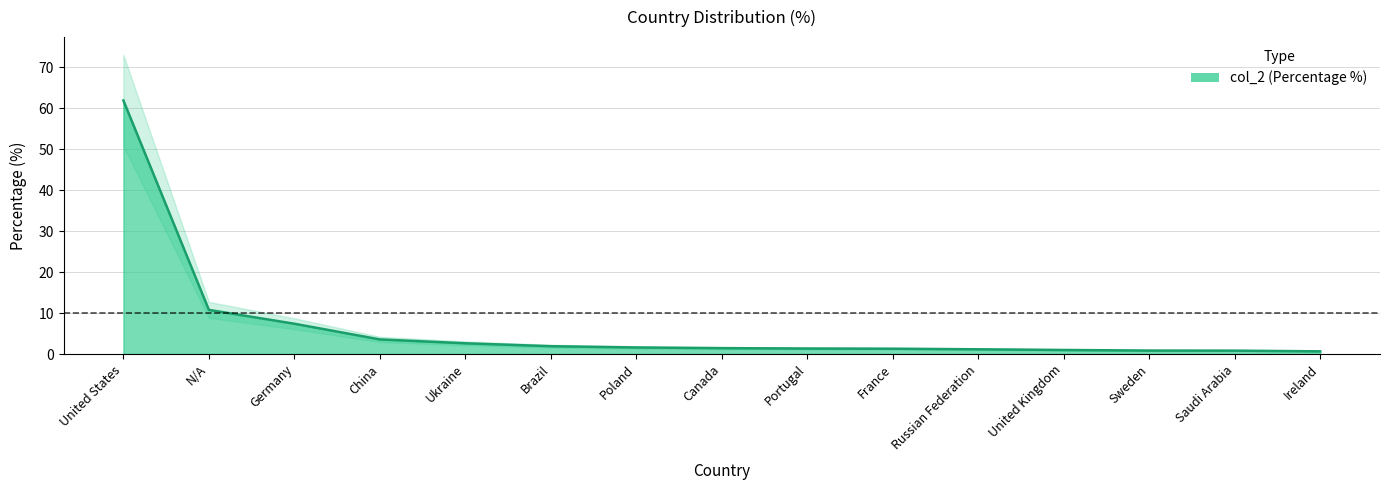

What is the label of the 3rd point from the right?

Sweden